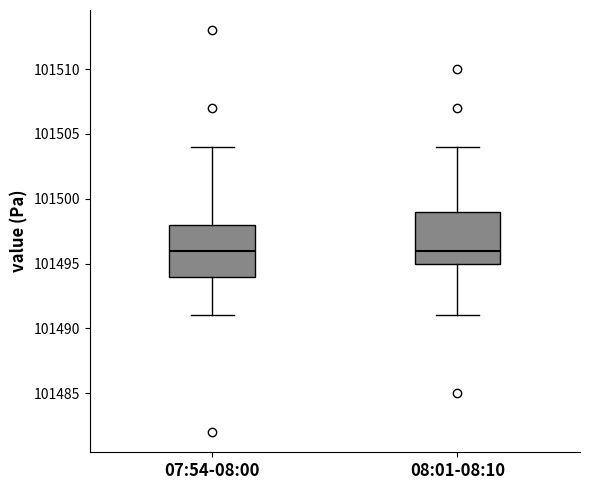

Reading left to right, read every box against the y-axis: the position of its median line, the range the box covers, and the ends of its whiskers. The values are not printed on the chart, so give them approximately, as read against the axis.

07:54-08:00: median 101496, box 101494 to 101498, whiskers 101491 to 101504
08:01-08:10: median 101496, box 101495 to 101499, whiskers 101491 to 101504